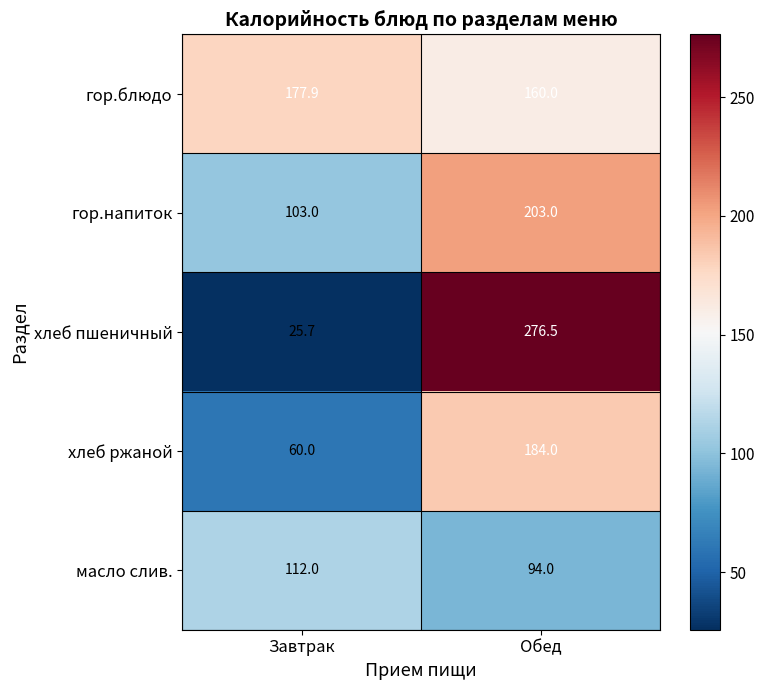

Is it true that гор.напиток equals 182.8 at Завтрак?

False